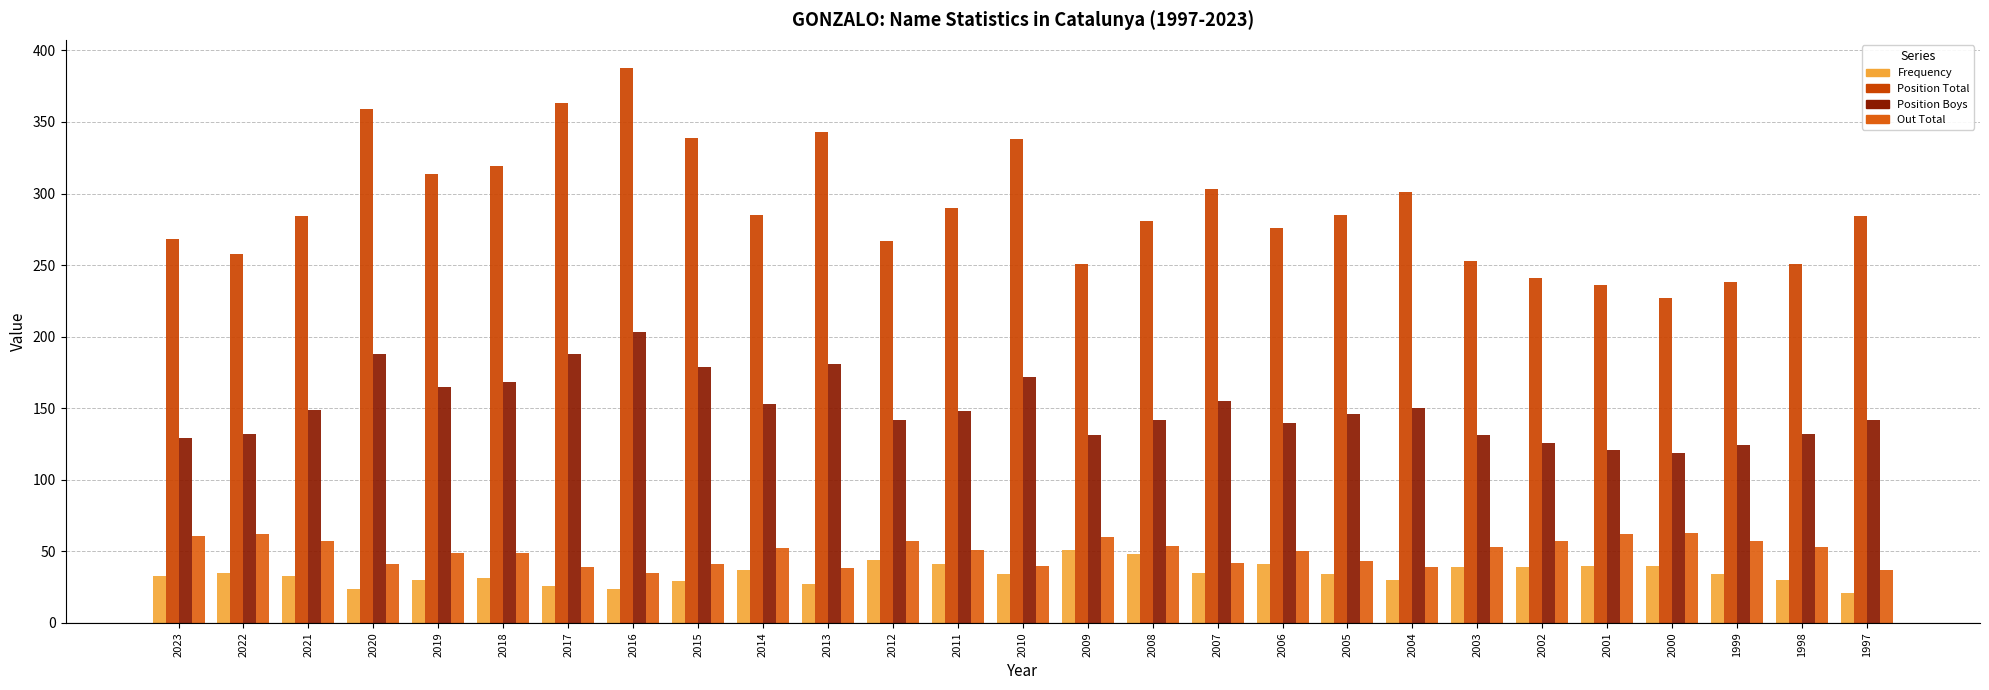

What is the difference between the maximum and minimum values in the Frequency series?

30